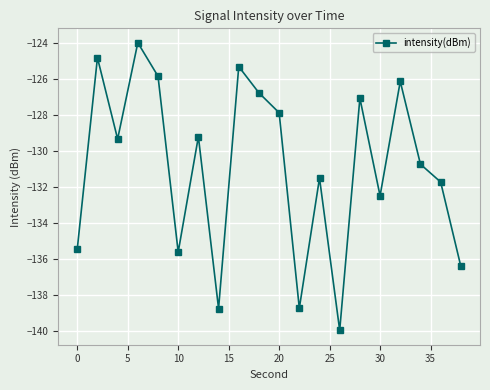

What is the minimum value shown in the chart?

-140.0